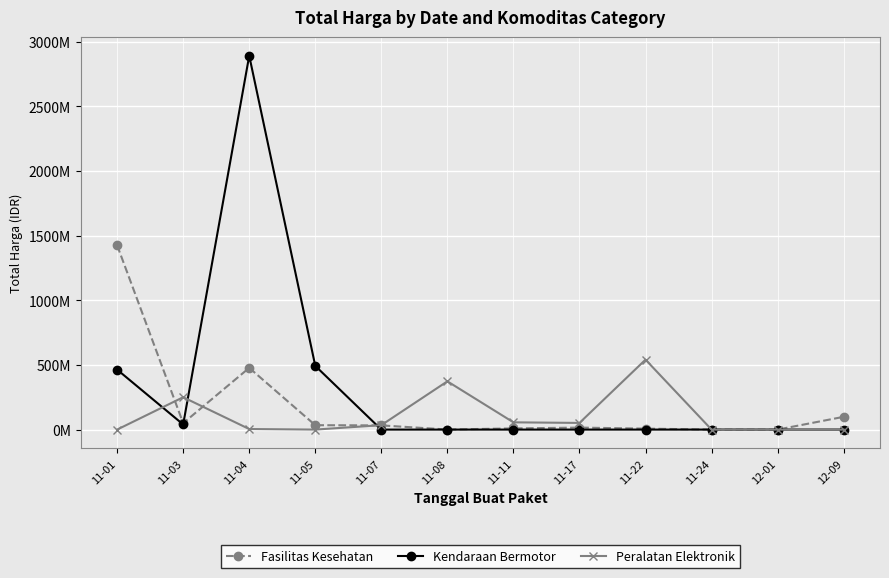

List the series in order of their overall mean, lowest first.

Peralatan Elektronik, Fasilitas Kesehatan, Kendaraan Bermotor